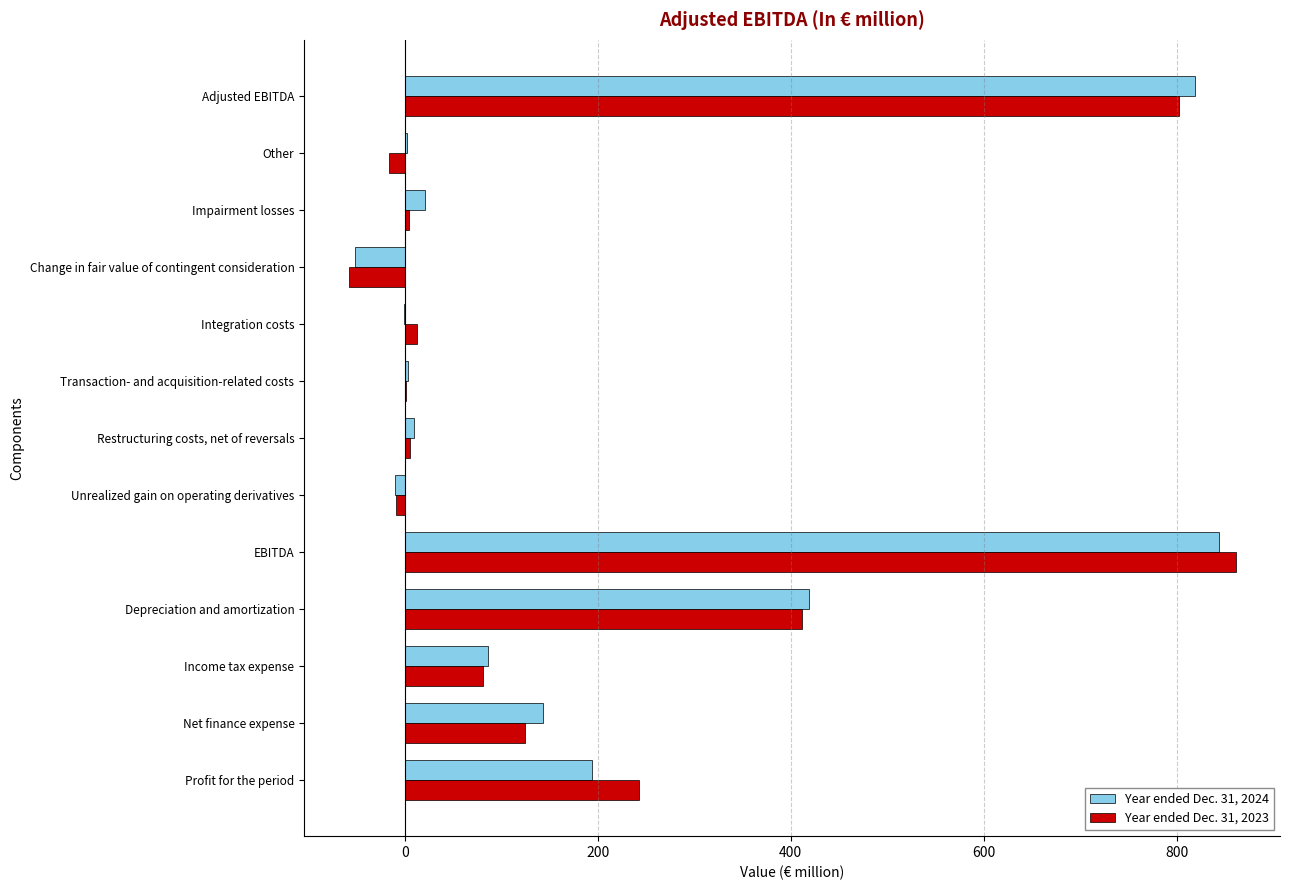

The Year ended Dec. 31, 2023 series shows -58.2 at Change in fair value of contingent consideration. True or false?

True